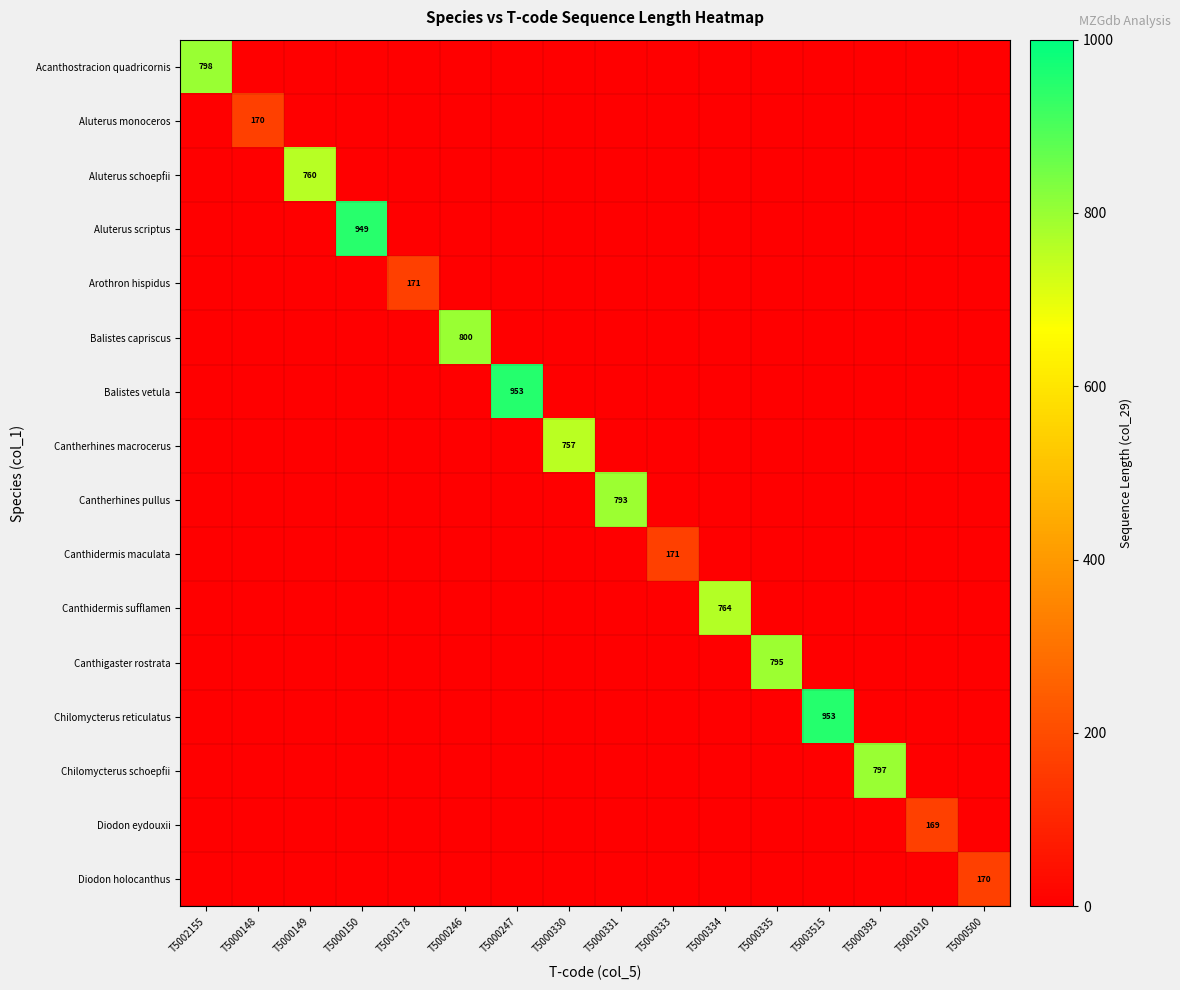

What is the total value across all series at T5000247?

953